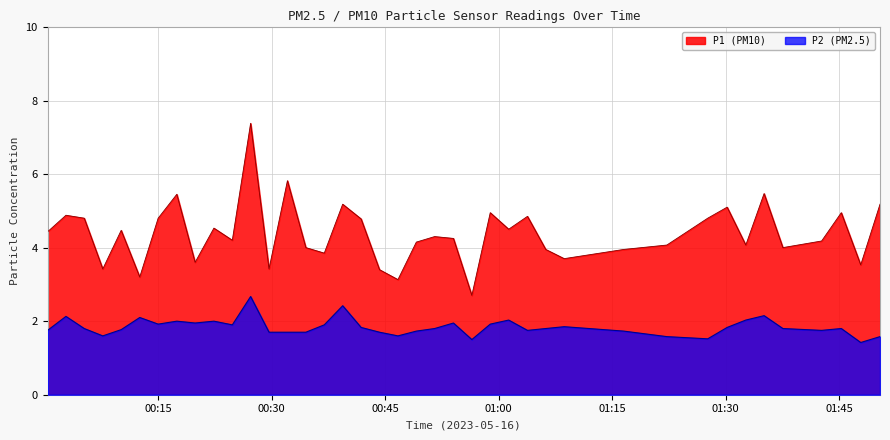

Which series has the largest total across all categories?

P1 (PM10)